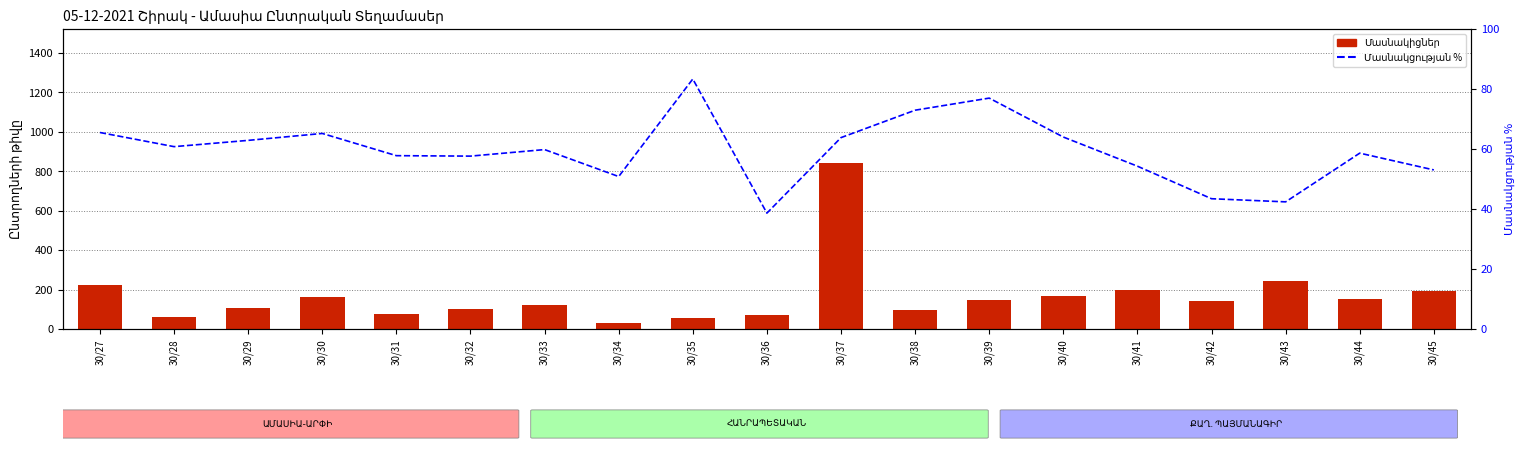

Reading left to right, what are all the values shown in this chart?

Մասնակիցներ: 224.0	62.0	105.0	161.0	78.0	102.0	122.0	31.0	55.0	73.0	844.0	97.0	147.0	167.0	197.0	142.0	242.0	153.0	193.0
Մասնակցության %: 65.5	60.8	62.9	65.2	57.8	57.6	59.8	50.8	83.3	38.6	63.8	72.9	77.0	64.0	54.3	43.4	42.4	58.6	53.0